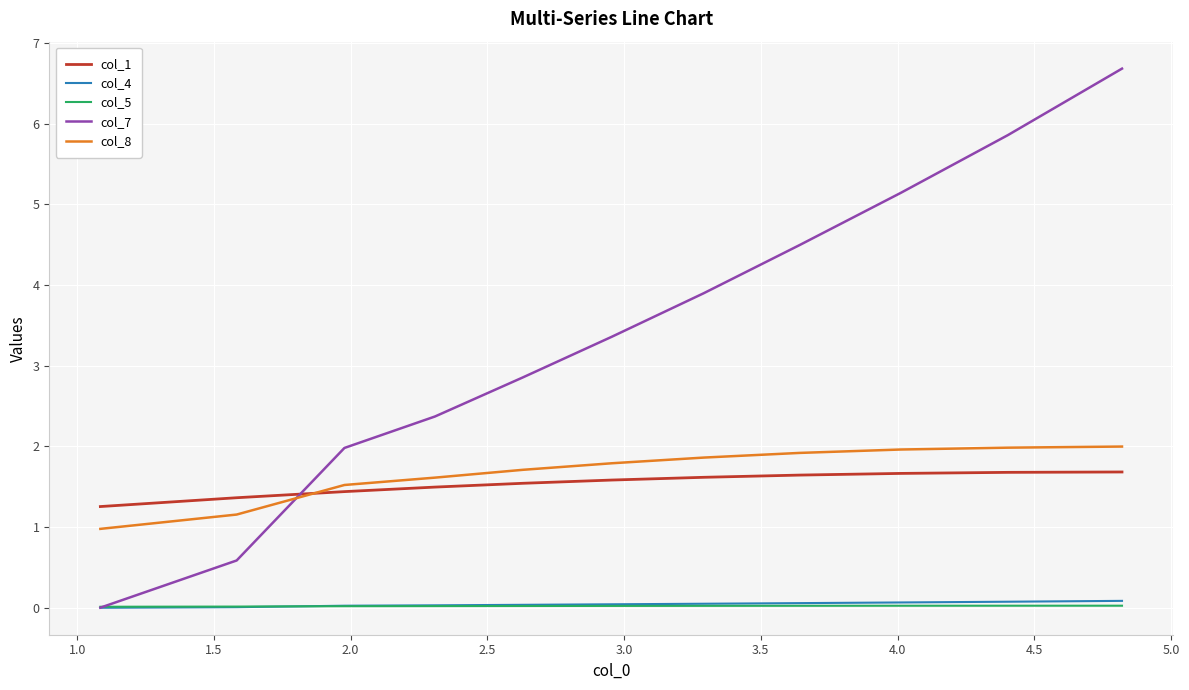

True or false: col_4 and col_8 cross at least once.

False